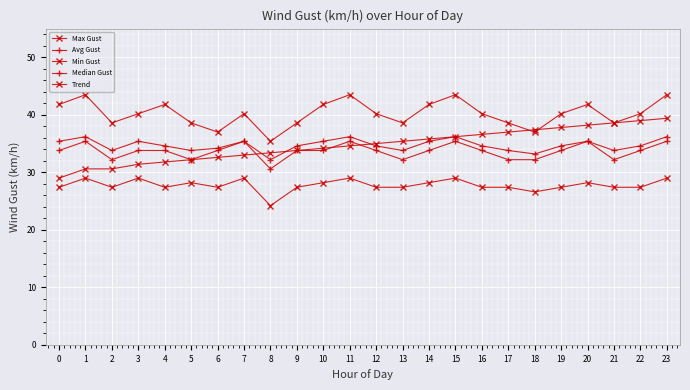

How many lines are shown in the chart?

5